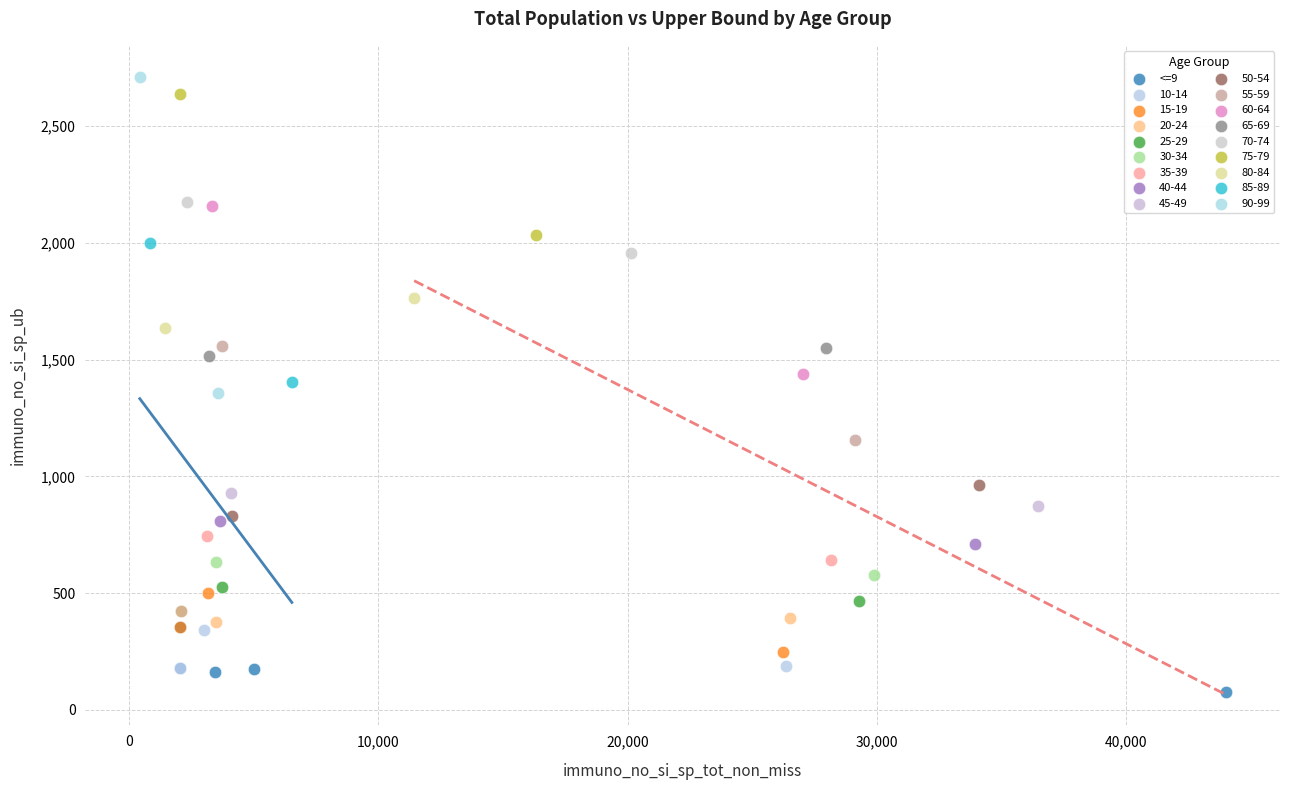

What are all the series names shown in the legend?

<=9, 10-14, 15-19, 20-24, 25-29, 30-34, 35-39, 40-44, 45-49, 50-54, 55-59, 60-64, 65-69, 70-74, 75-79, 80-84, 85-89, 90-99